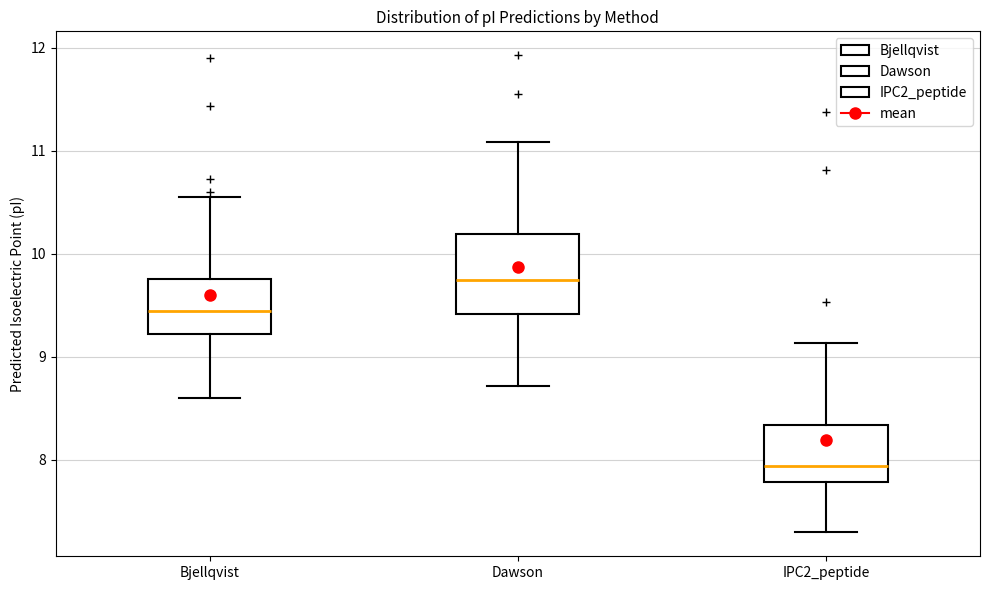

Reading left to right, read every box against the y-axis: the position of its median line, the range the box covers, and the ends of its whiskers. The values are not printed on the chart, so give them approximately, as read against the axis.

Bjellqvist: median 9.4, box 9.2 to 9.8, whiskers 8.6 to 10.6
Dawson: median 9.8, box 9.4 to 10.2, whiskers 8.7 to 11.1
IPC2_peptide: median 7.9, box 7.8 to 8.3, whiskers 7.3 to 9.1